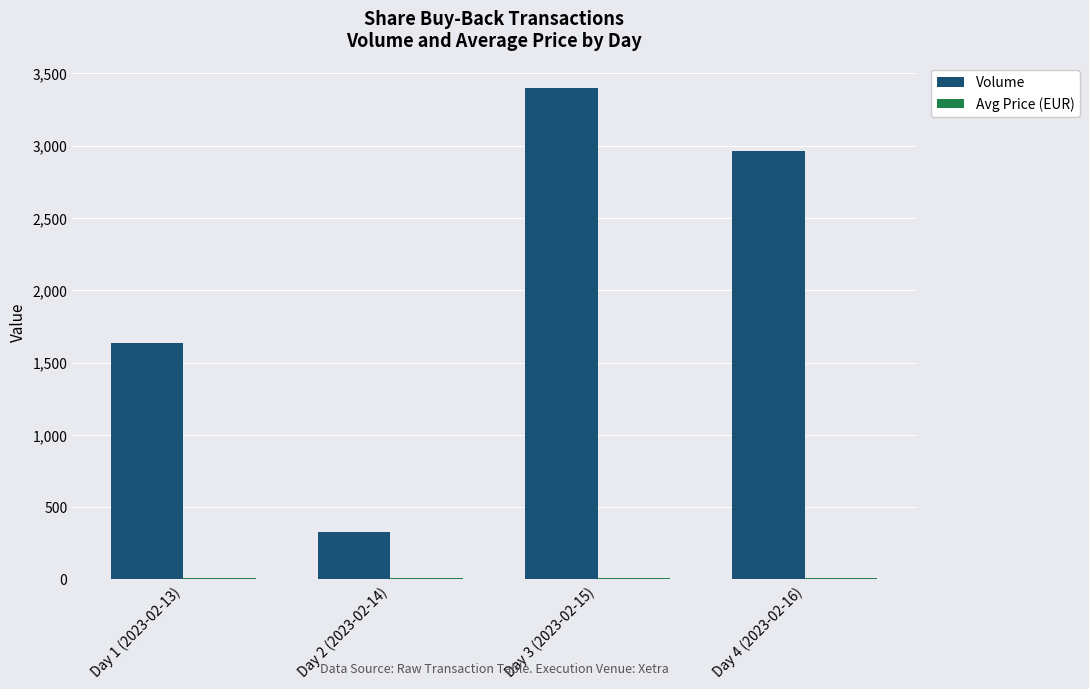

How many categories are shown in the chart?

4